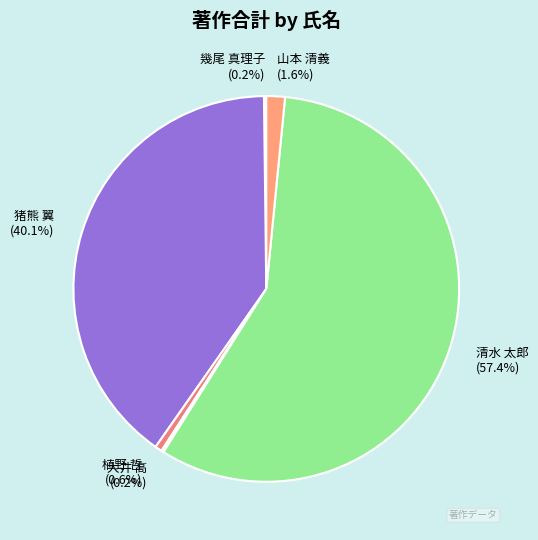

Which slice is the largest?

清水 太郎